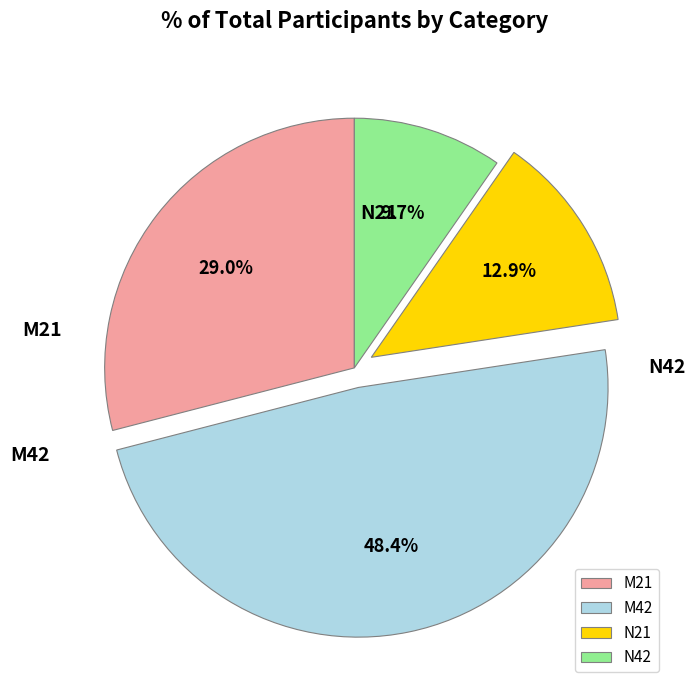

Do M21 and N42 together represent more than half of the pie?

No